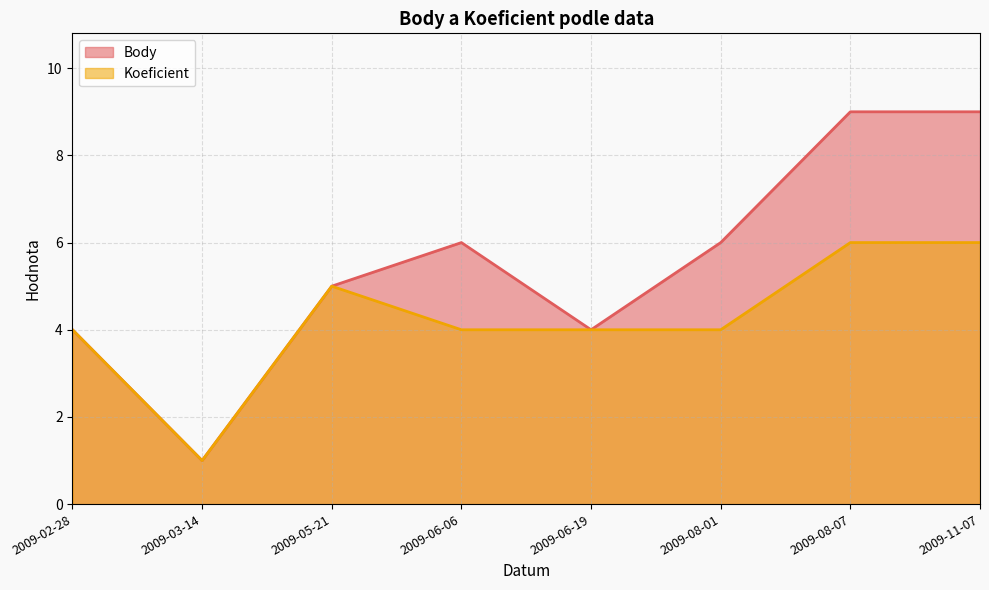

What is the minimum value for Body?

1